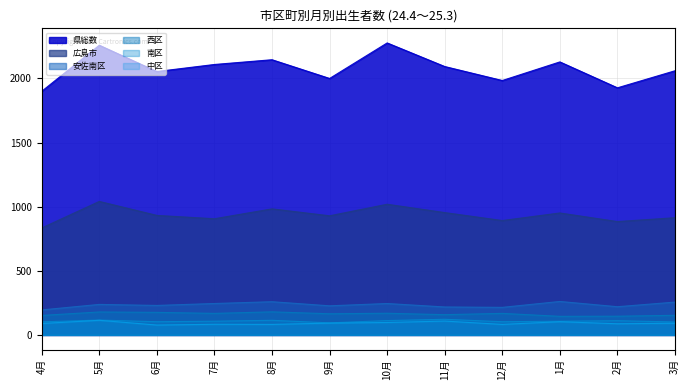

Count the number of data series in this chart.

6